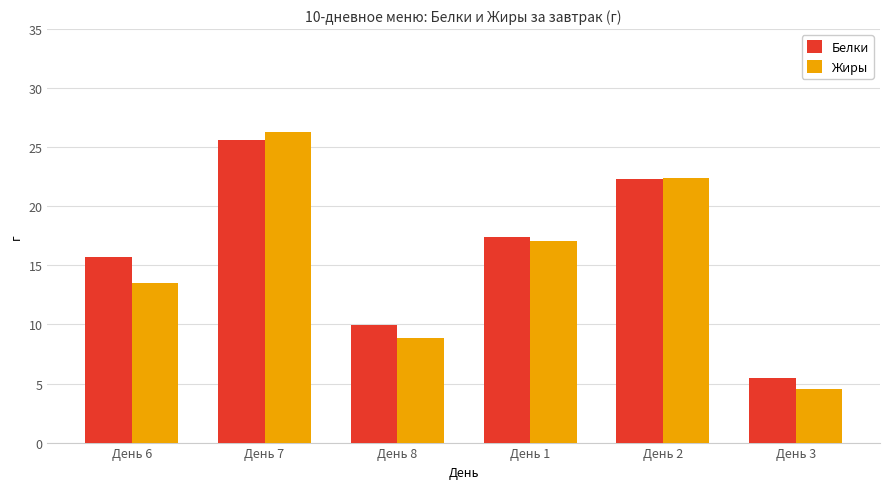

What are all the series names shown in the legend?

Белки, Жиры